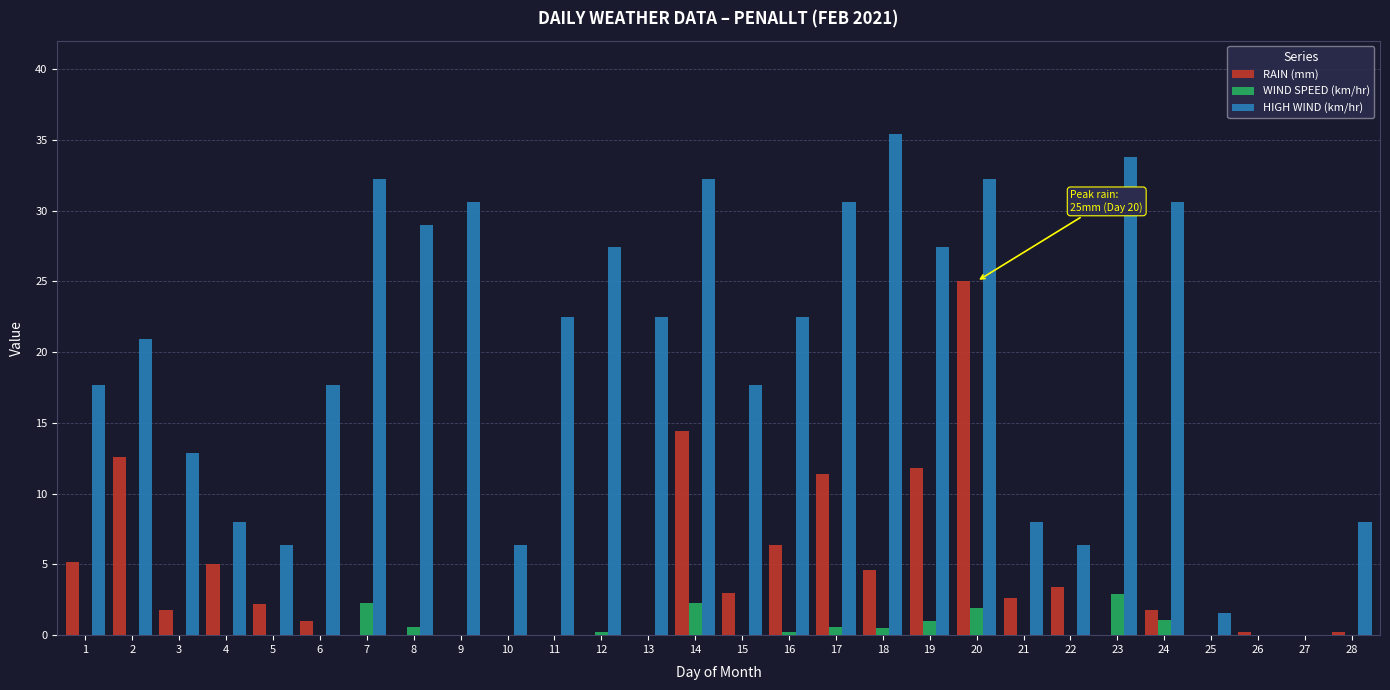

What is the total value across all series at 4?

13.0